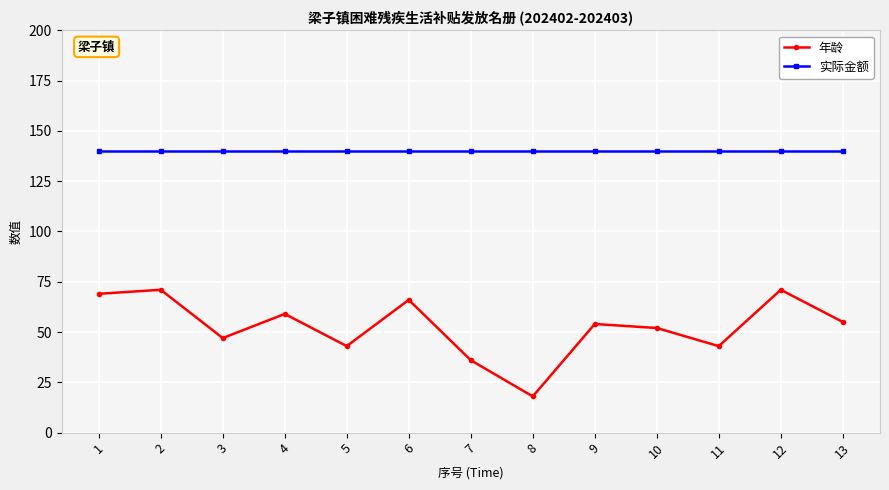

Count the number of data series in this chart.

2